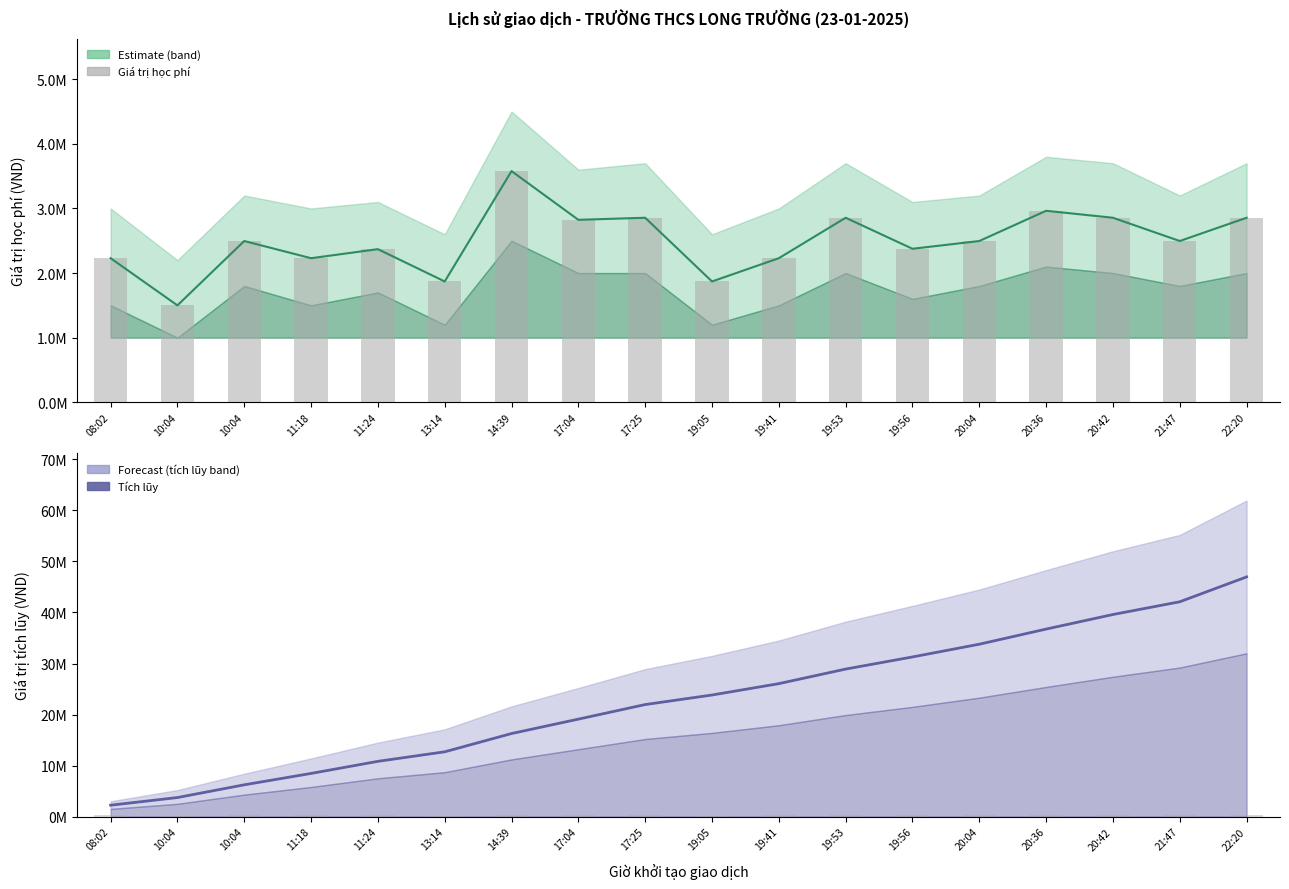

What is the spread (max minus min) of values at 11:24?

10589000